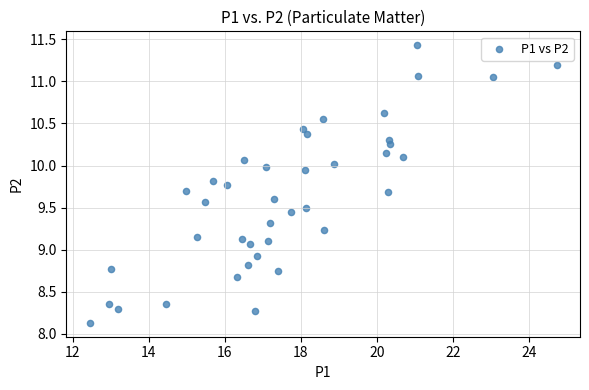

What is the range of Y values (max minus min)?

3.3